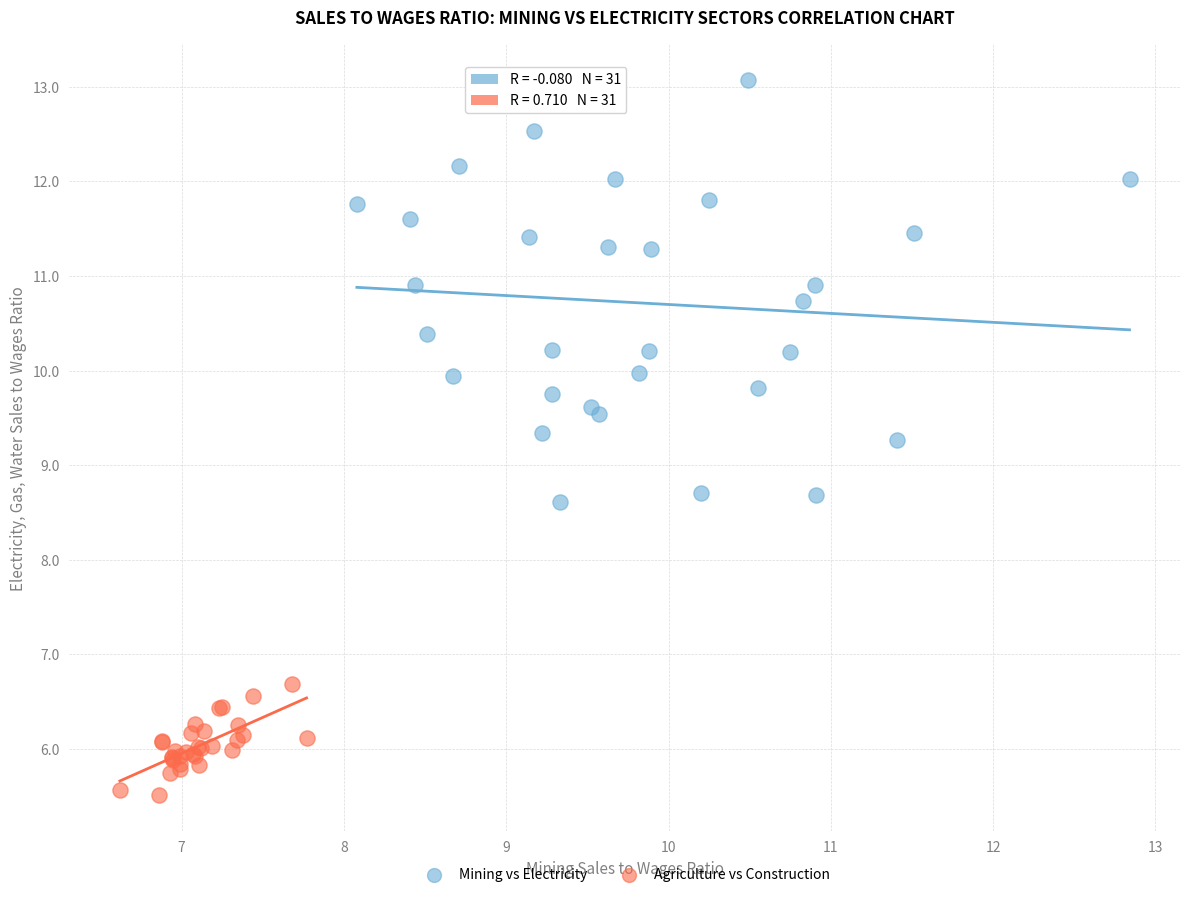

Which series contains the highest Y value?

Mining vs Electricity